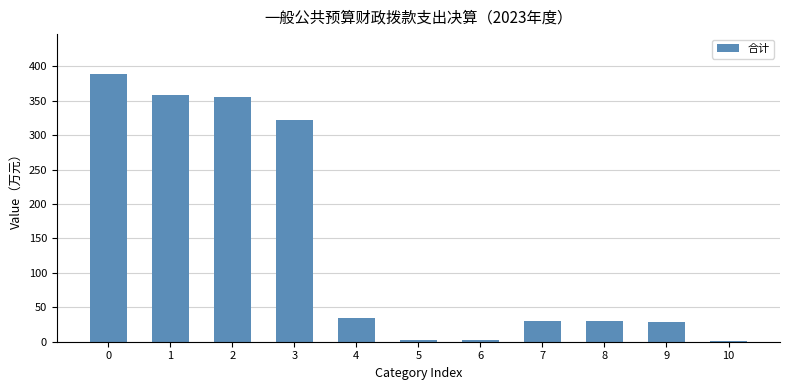

What is the difference between the values at 4 and 1?

324.3